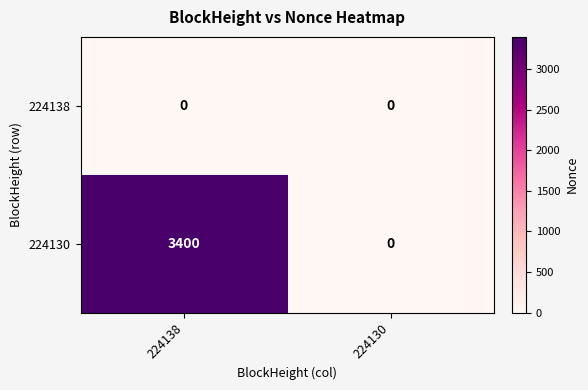

Which series has the largest total across all categories?

224130